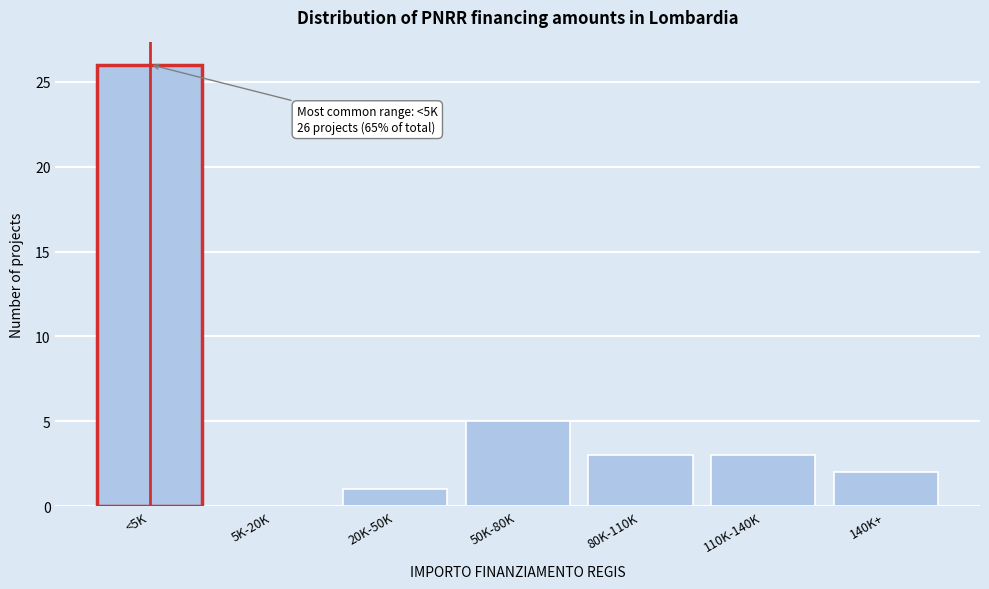

Reading right to left, list all the values displayed in this chart.

140K+=2	110K-140K=3	80K-110K=3	50K-80K=5	20K-50K=1	5K-20K=0	<5K=26